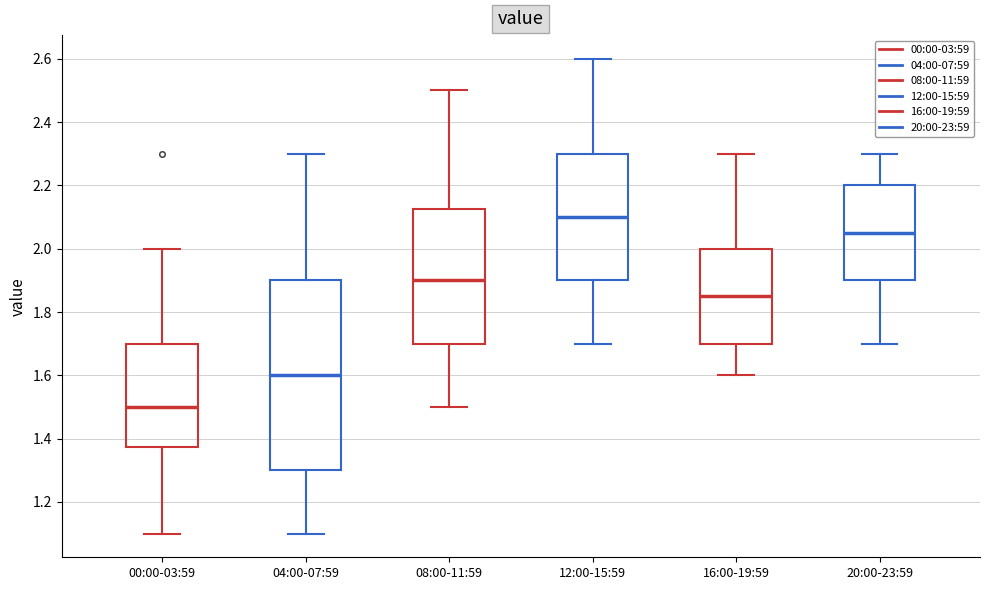

Where is the lower edge of the box for 04:00-07:59 on the y-axis? The values are not printed on the chart, so give them approximately, as read against the axis.

1.30